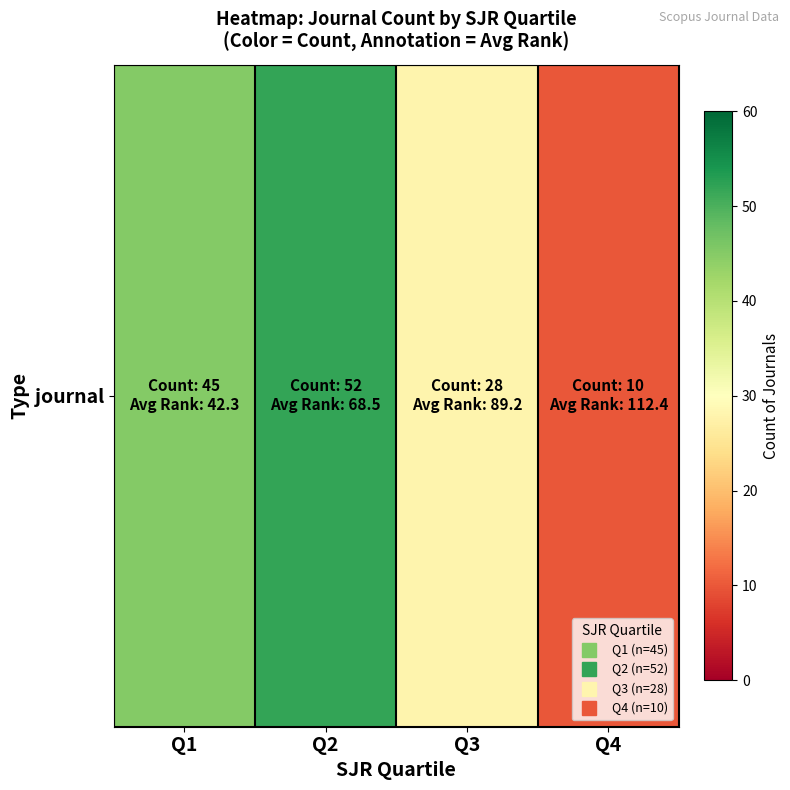

What is the change in value from Q1 to Q3?

-17